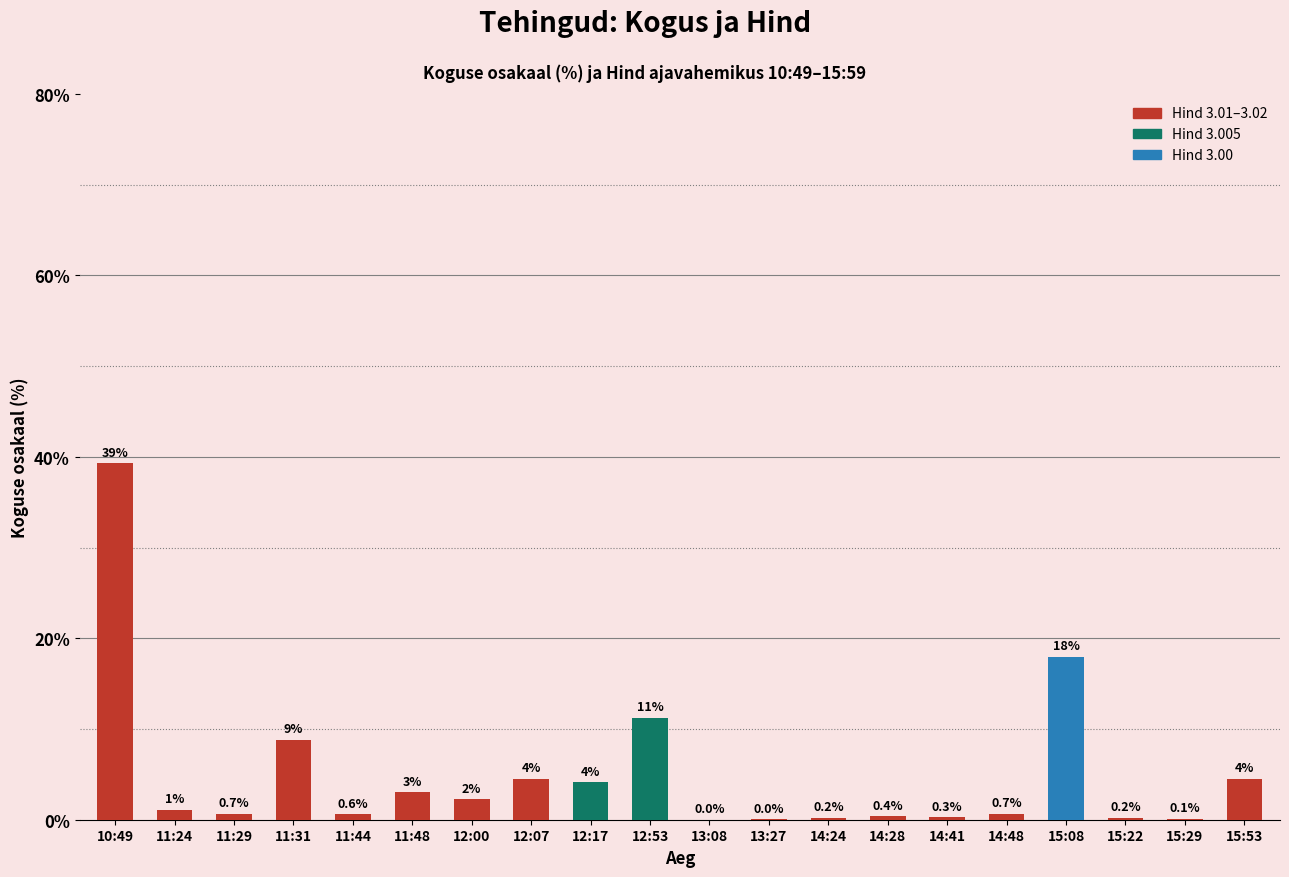

How many values exceed 1?

10